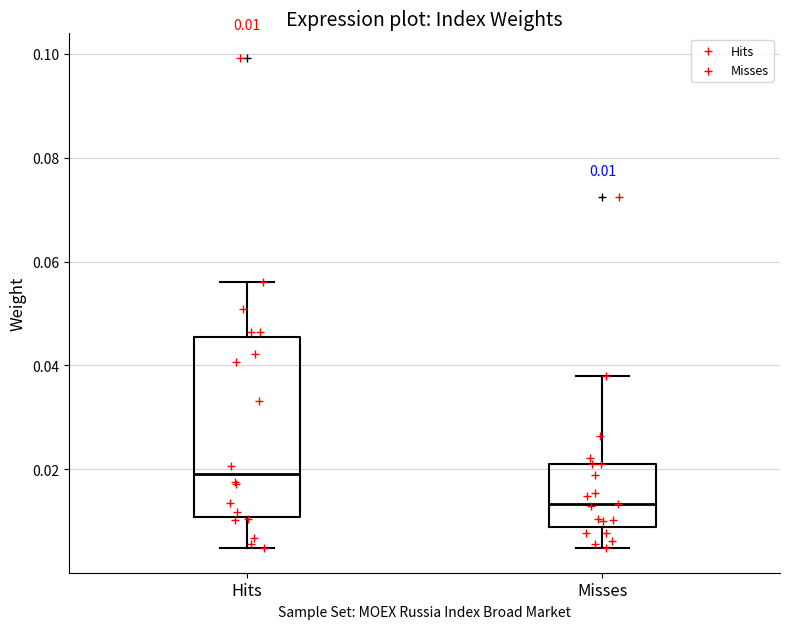

Comparing the boxes themselves (not the whiskers), which one is the tallest?

Hits